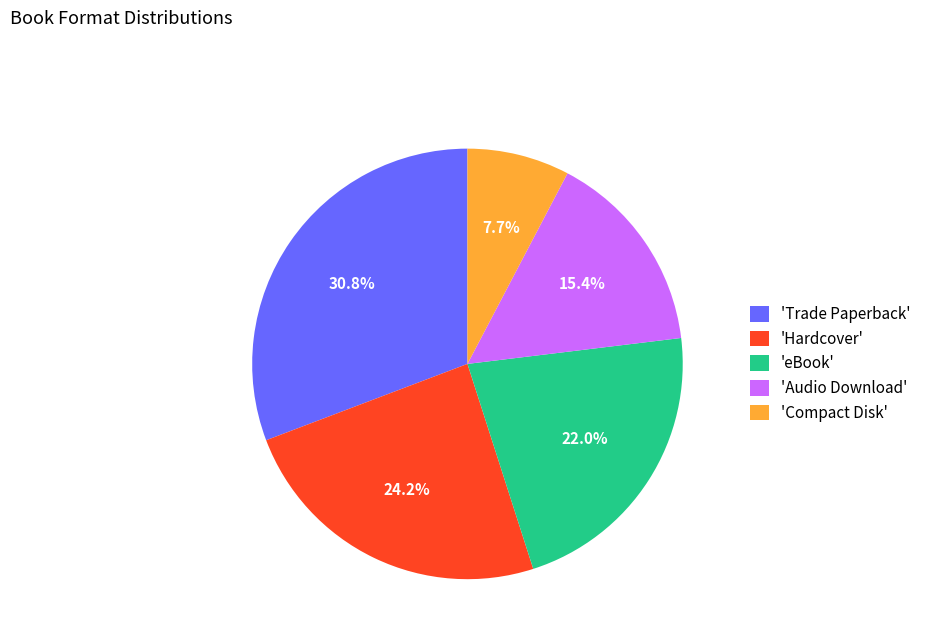

What percentage is NOT represented by 'eBook'?

78.0%